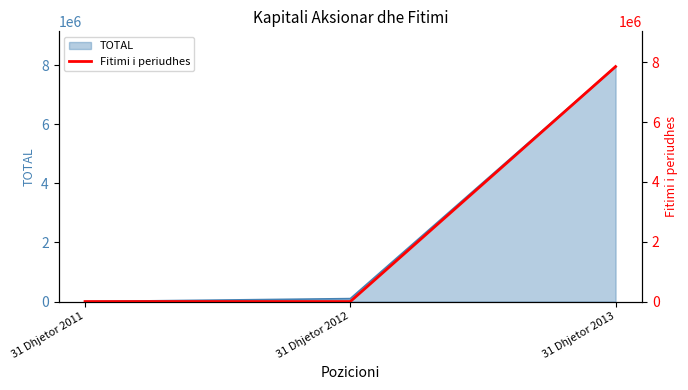

Does the chart have visible grid lines?

No